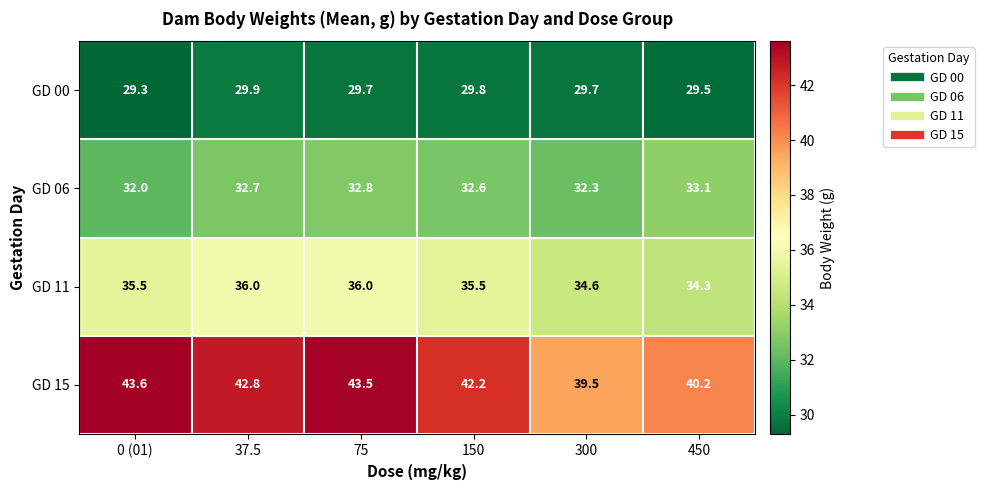

What is the difference between the maximum and second lowest values in the GD 06 series?

0.8